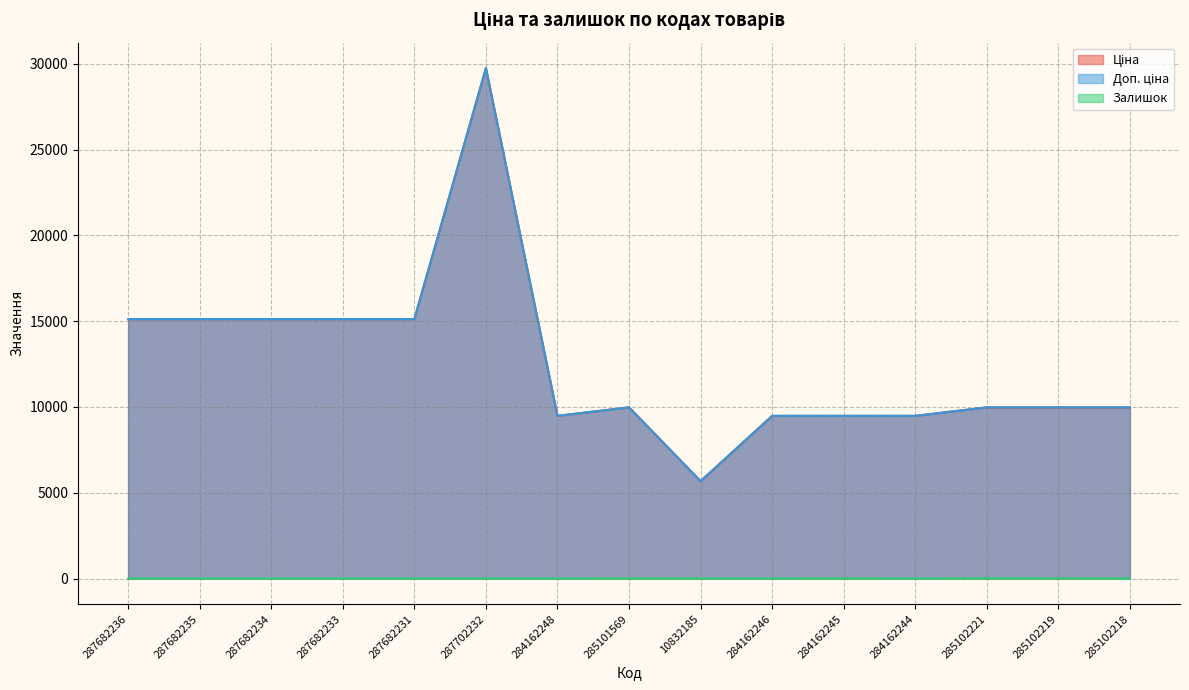

Which series changed the most between 287682235 and 284162248?

Ціна